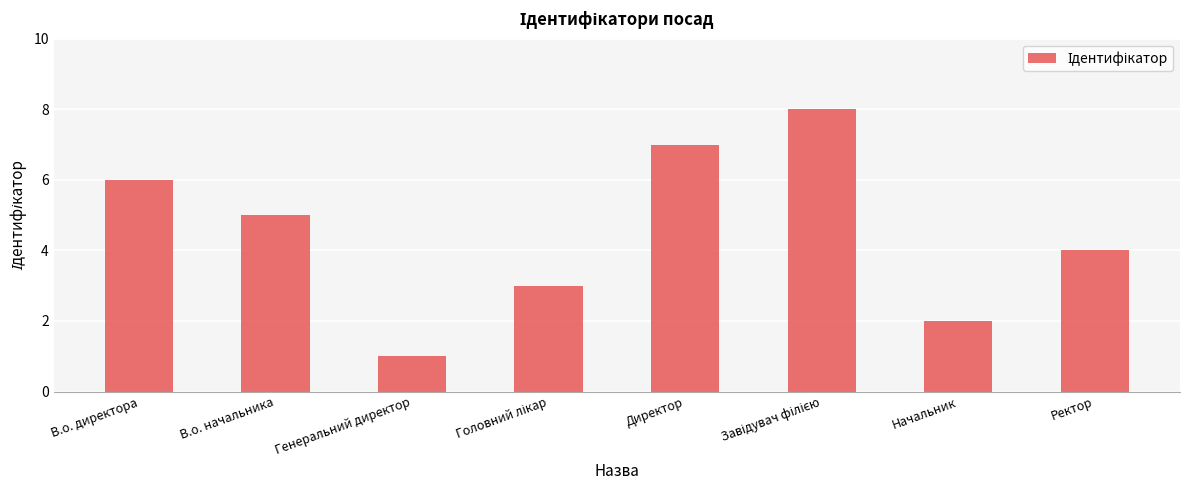

Reading left to right, list all the values displayed in this chart.

6	5	1	3	7	8	2	4